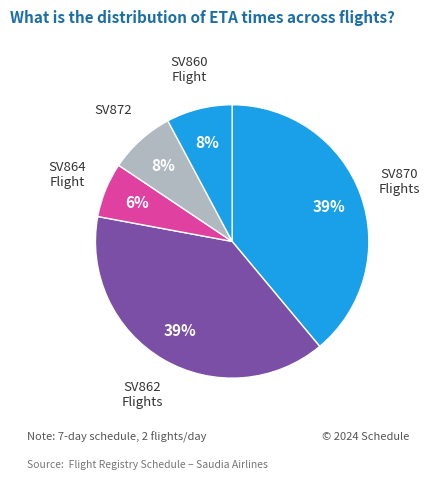

Which slice is the largest?

SV862 (Mon)